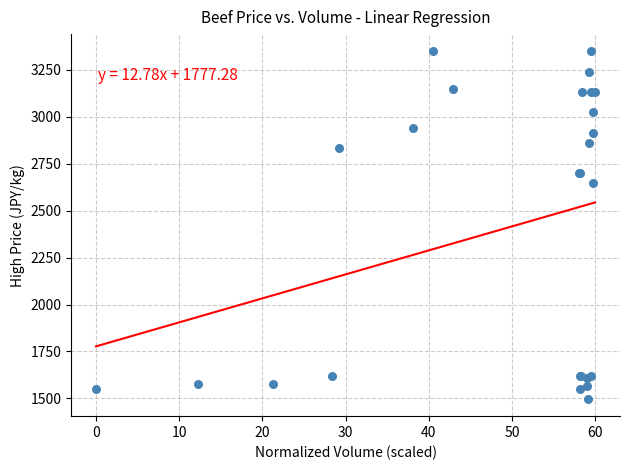

What Y value in the scatter plot is closest to 2423?

2646.0